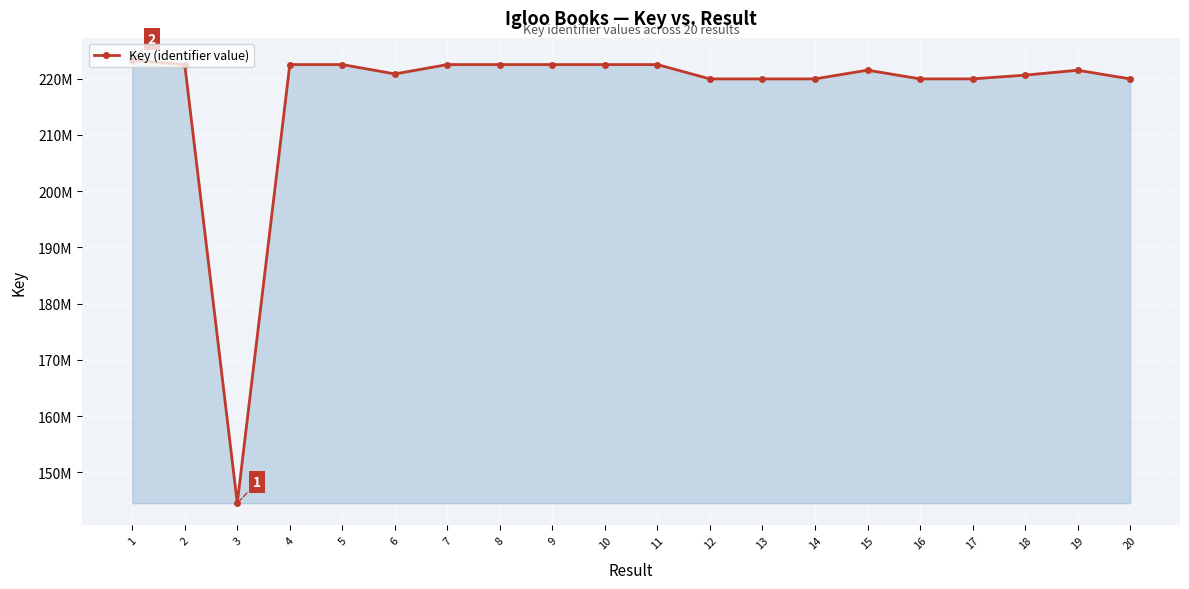

The value at 4 is 222495755. True or false?

True